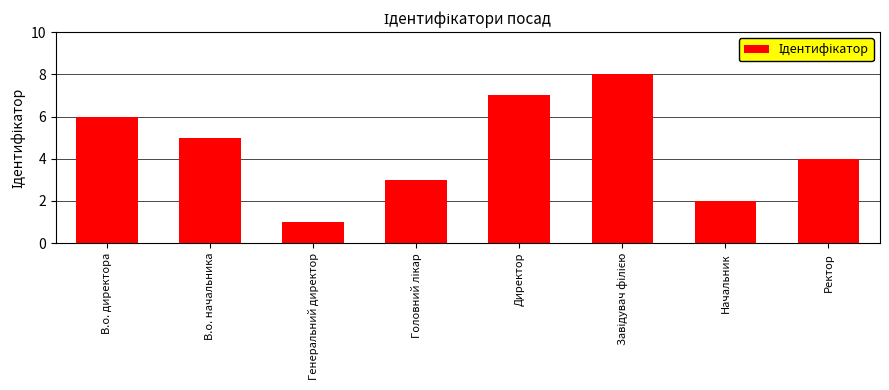

Which category has the lowest value across all series?

Генеральний директор